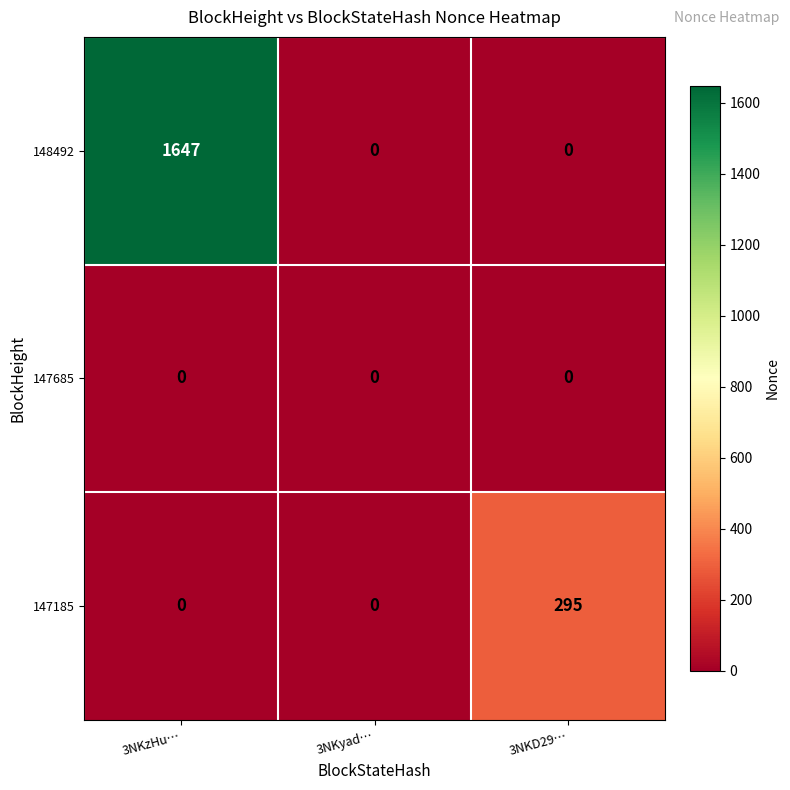

Which series has the largest range (max minus min)?

148492